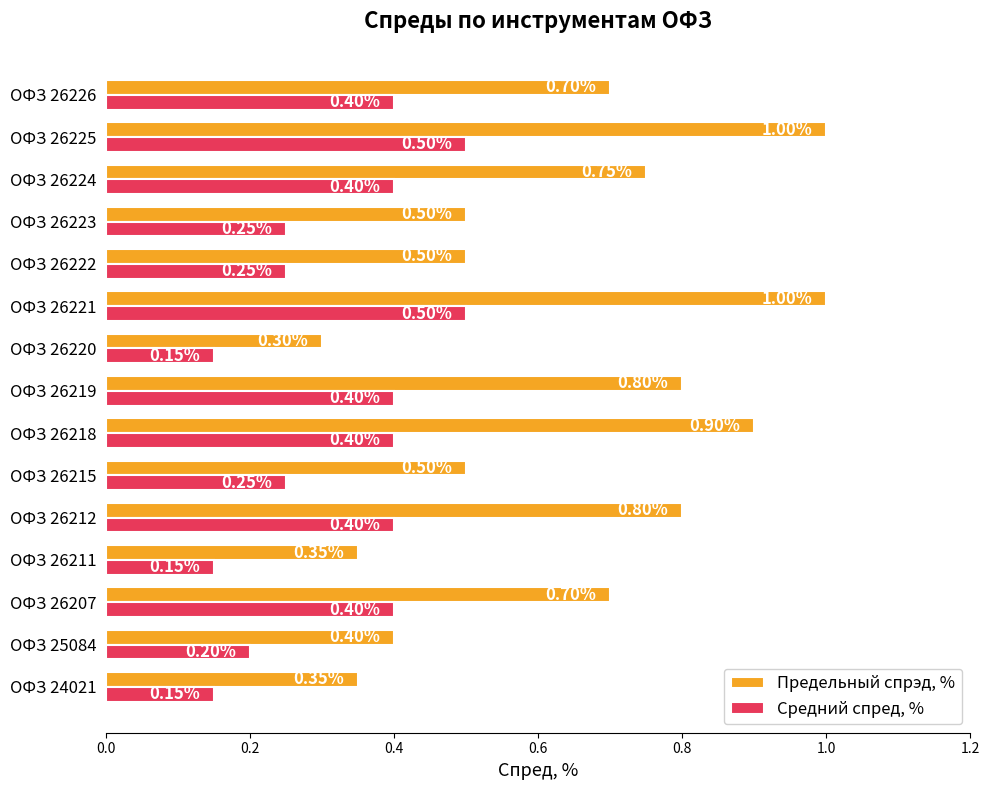

At ОФЗ 26222, list the series in order from largest to smallest.

Предельный спрэд, %, Средний спред, %